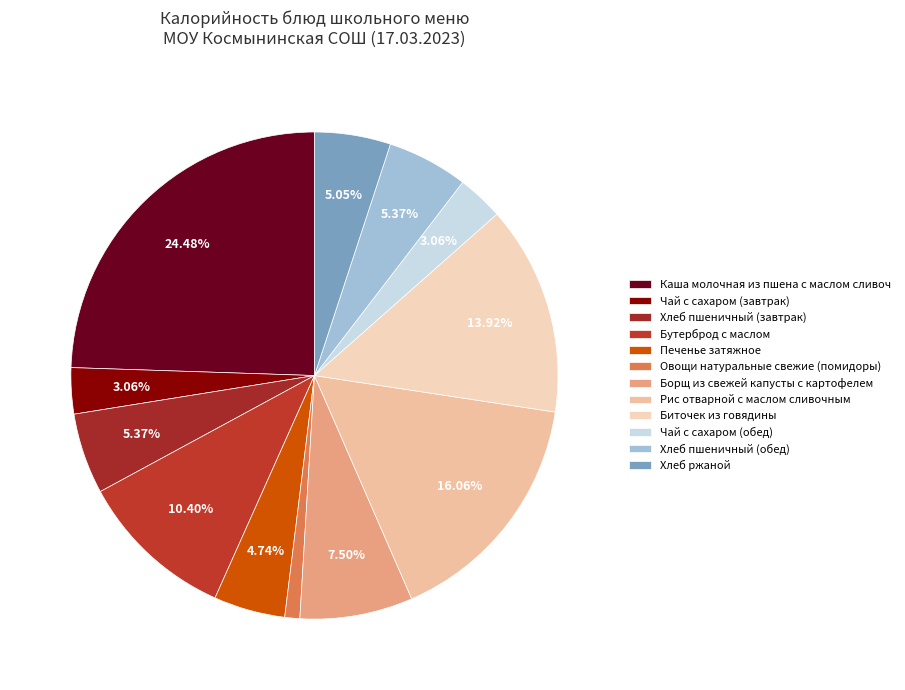

What percentage is the Чай с сахаром (завтрак) slice, to the nearest percent?

3%